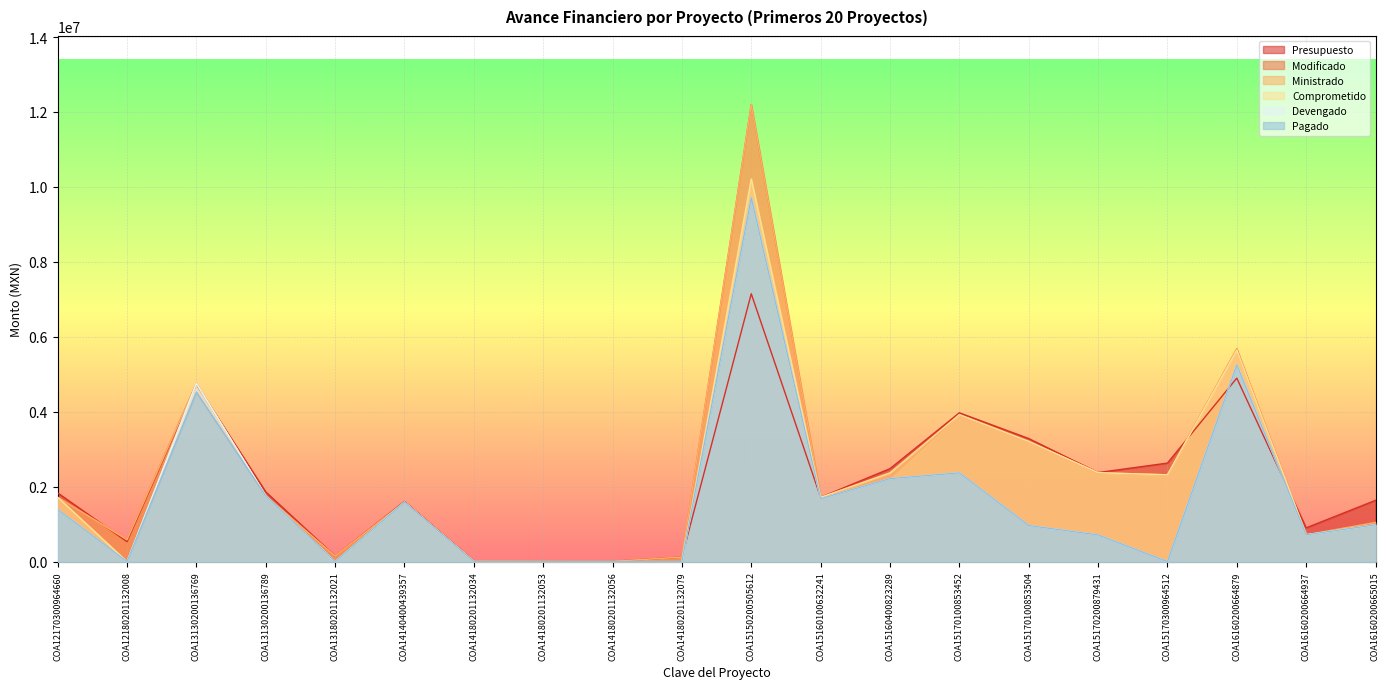

What is the difference between the Comprometido values at COA14180201132053 and COA15160400823289?

2367102.5